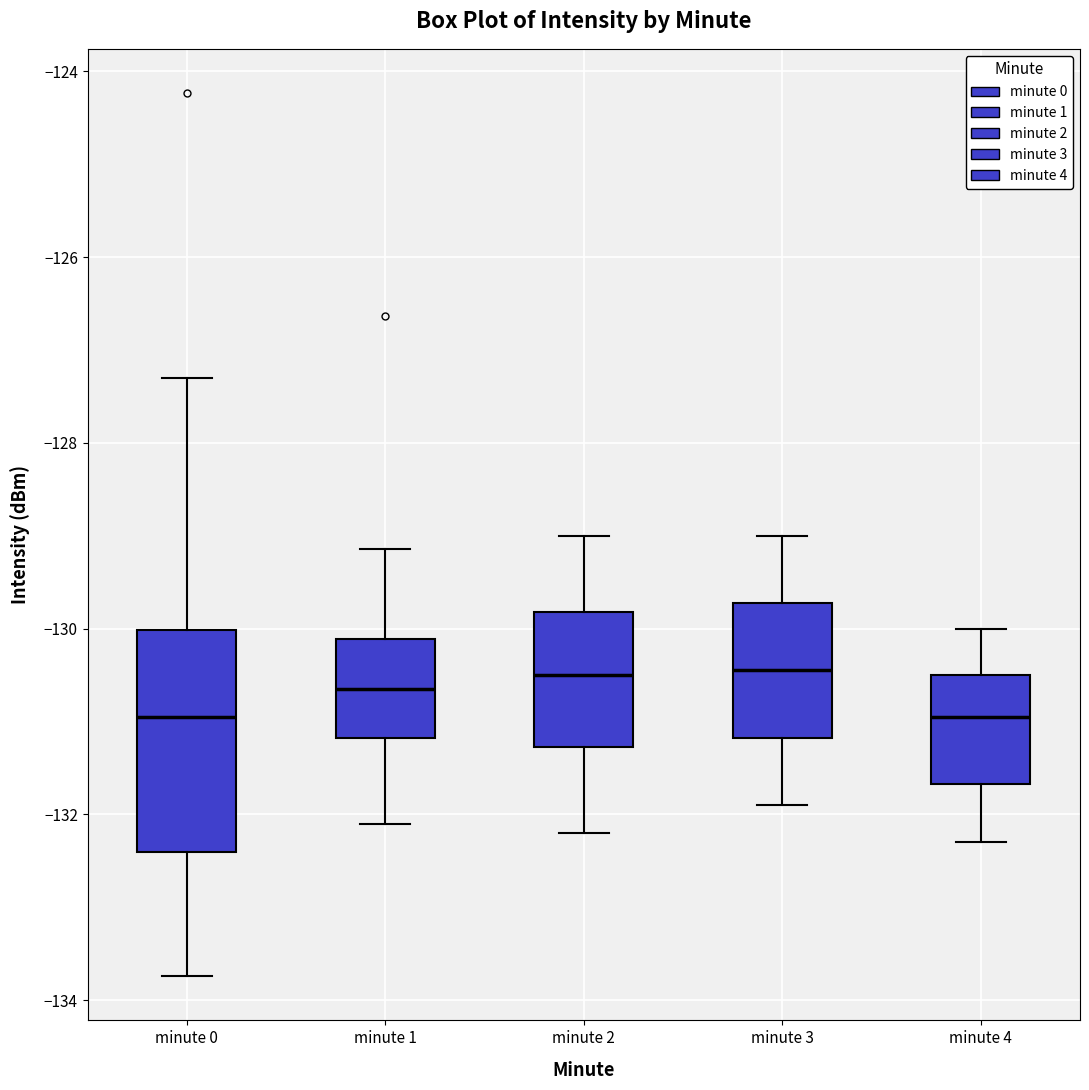

Comparing the boxes themselves (not the whiskers), which one is the tallest?

minute 0